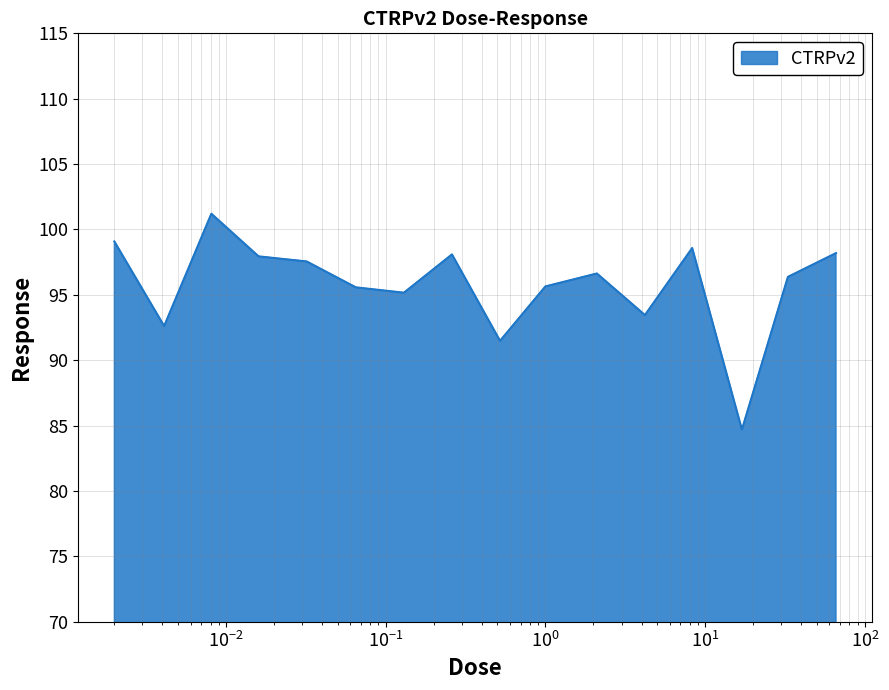

True or false: the data has more than 2 interior local peaks.

True